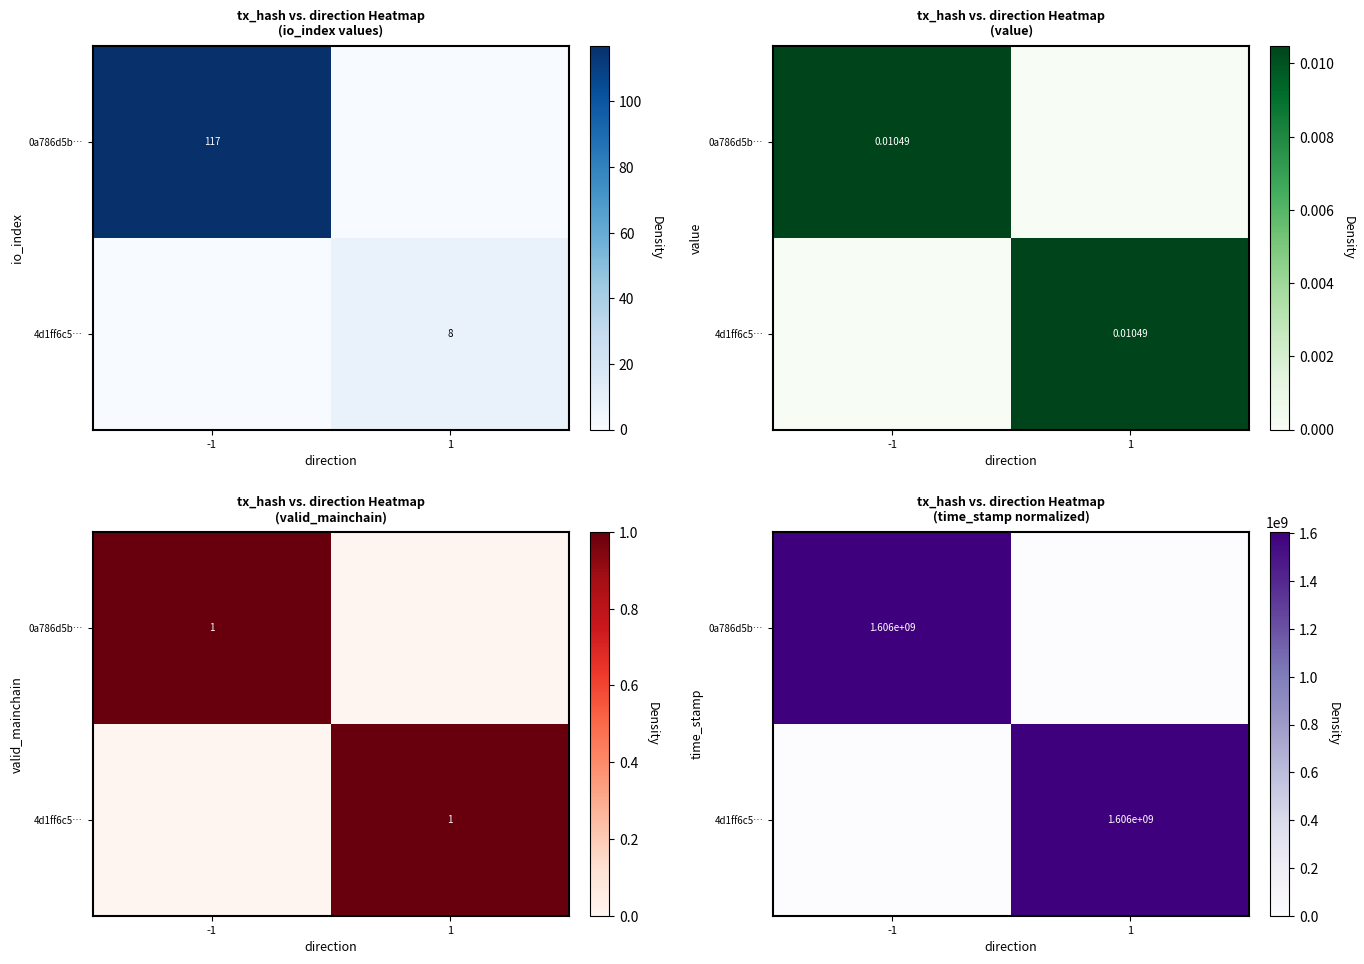

List the series in order of their overall mean, highest first.

0a786d5b…, 4d1ff6c5…